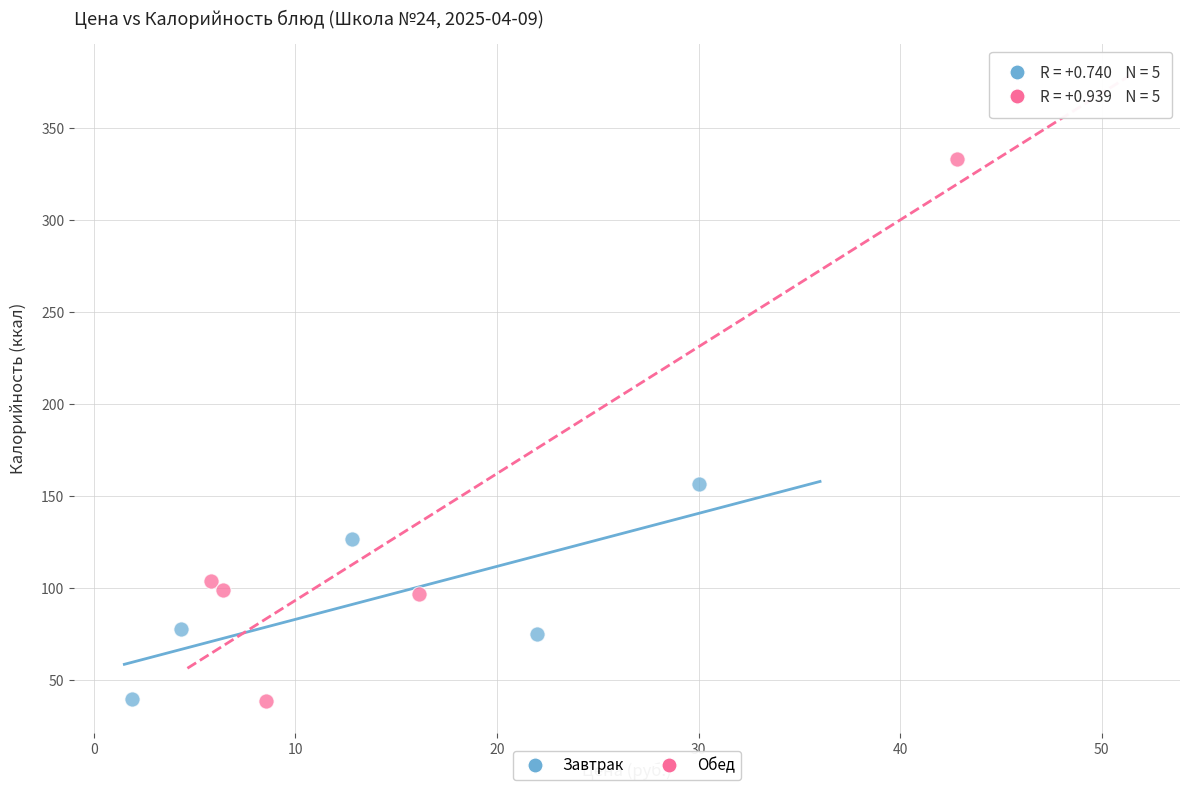

What are all the series names shown in the legend?

Завтрак, Обед